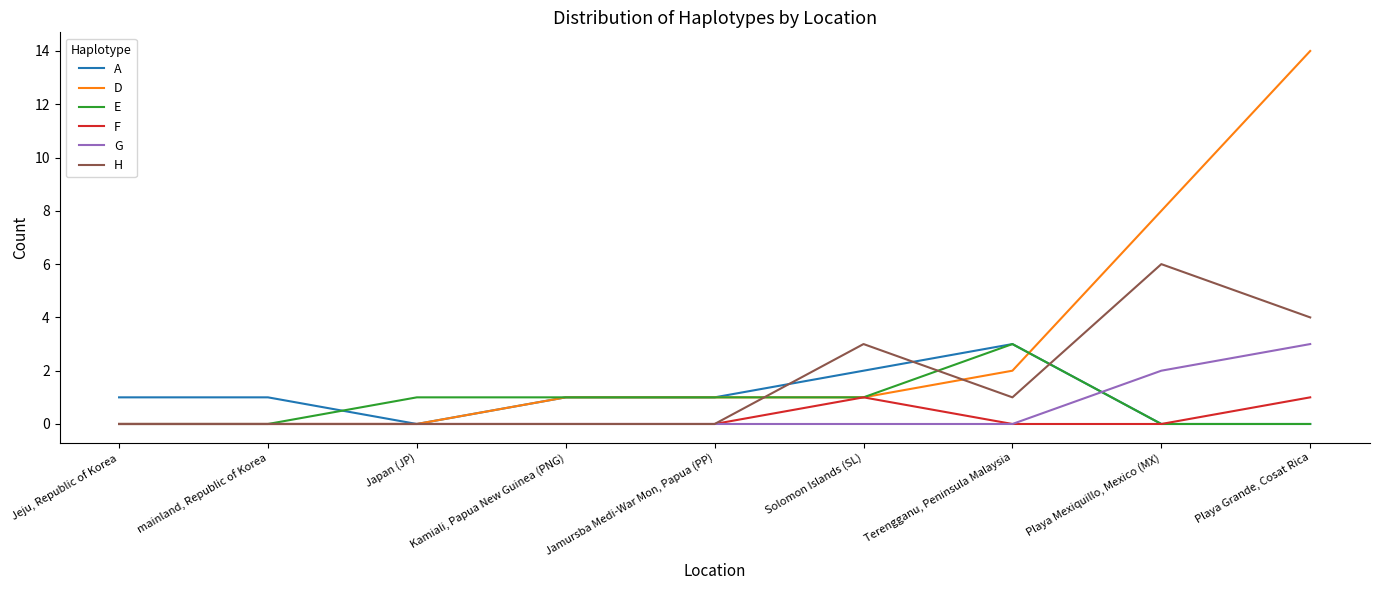

What is the average value of the D series?

3